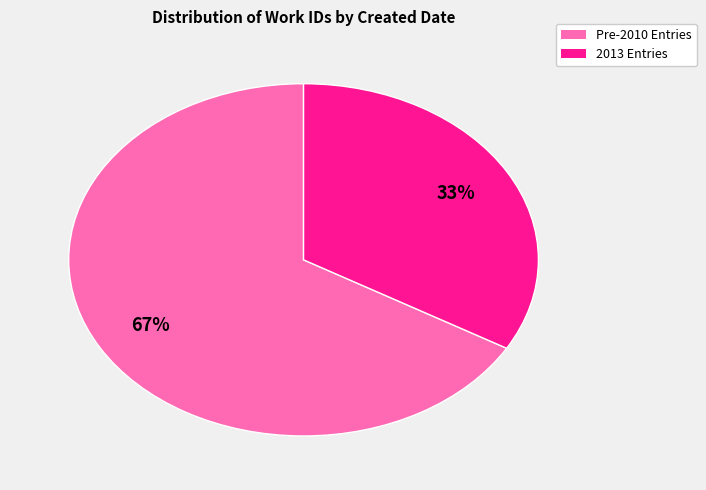

Does any single category account for the majority?

Yes